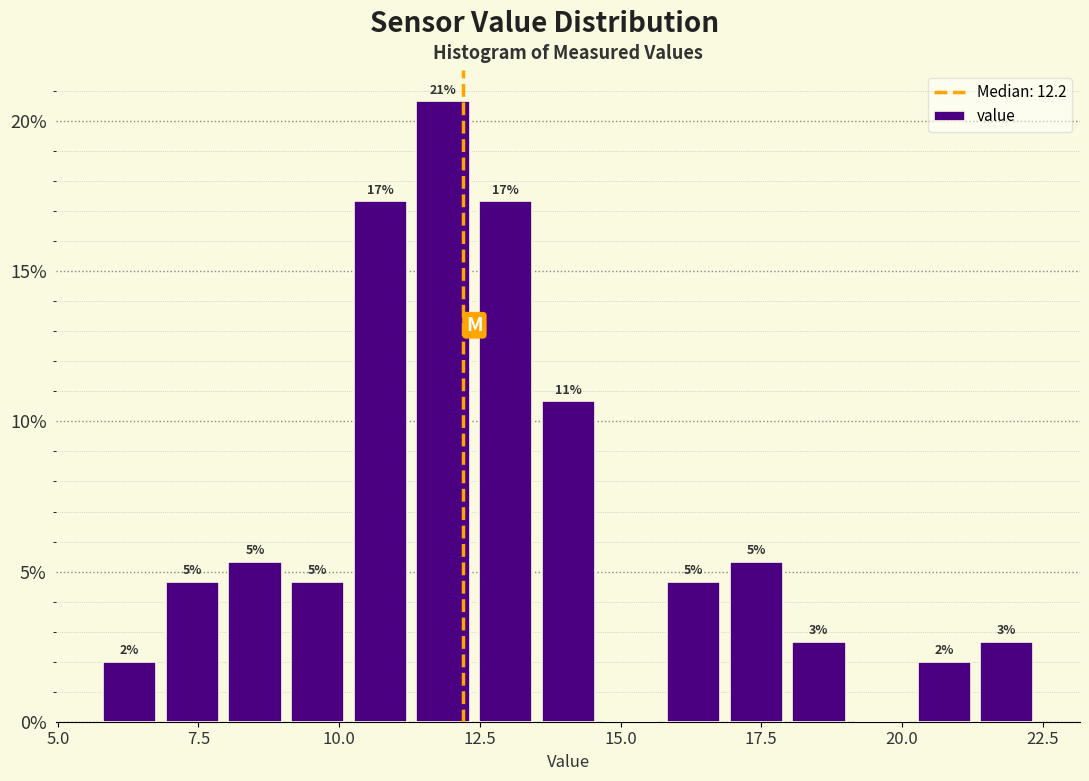

Around what value on the x-axis is the tallest bar? Give the approximate position of its centre, as read against the axis.

12.0